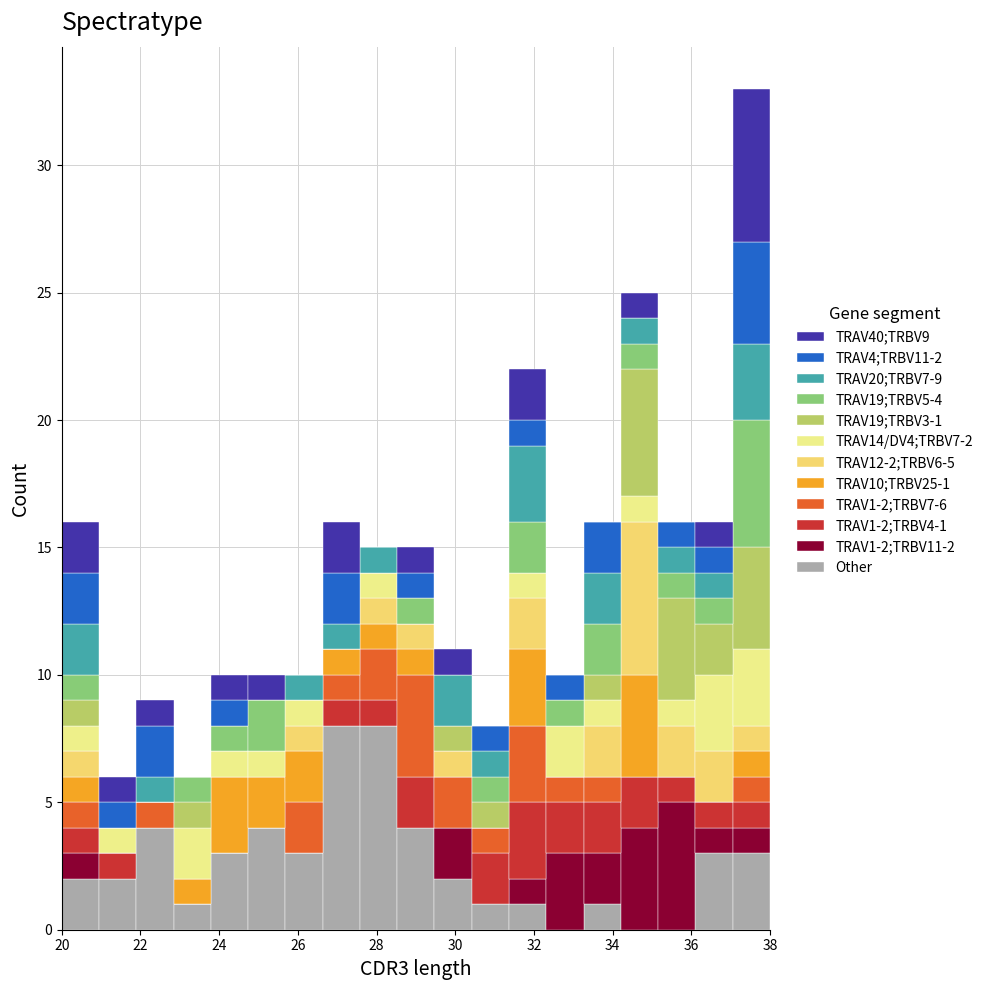

Which range on the x-axis has the tallest stacked bar (by total height)?

37.0 to 38.0